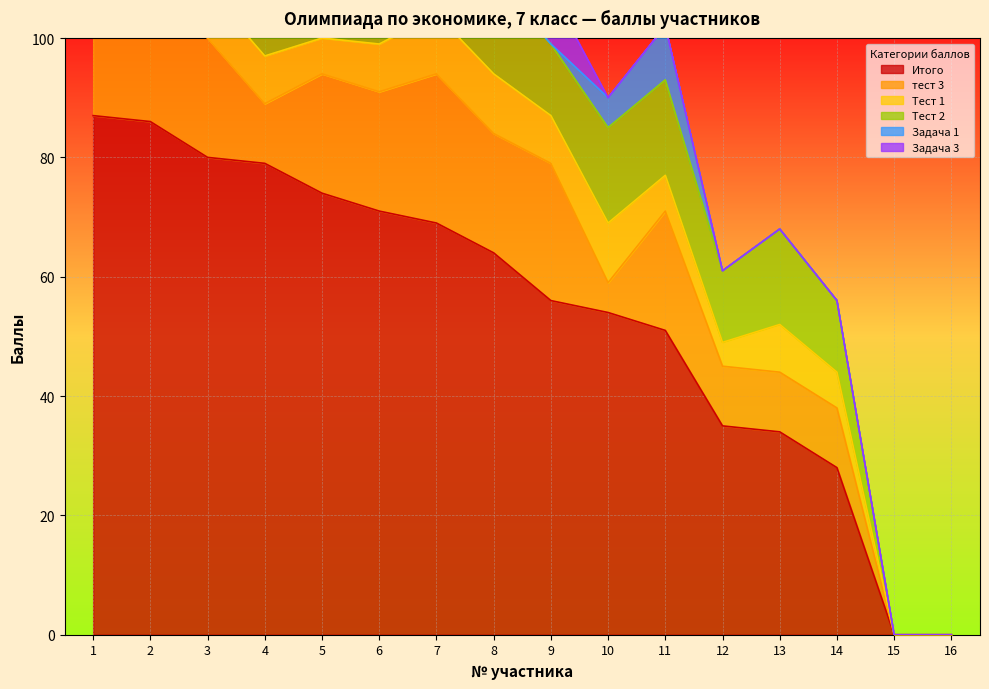

What is the difference between the maximum and second lowest values in the Задача 3 series?

9